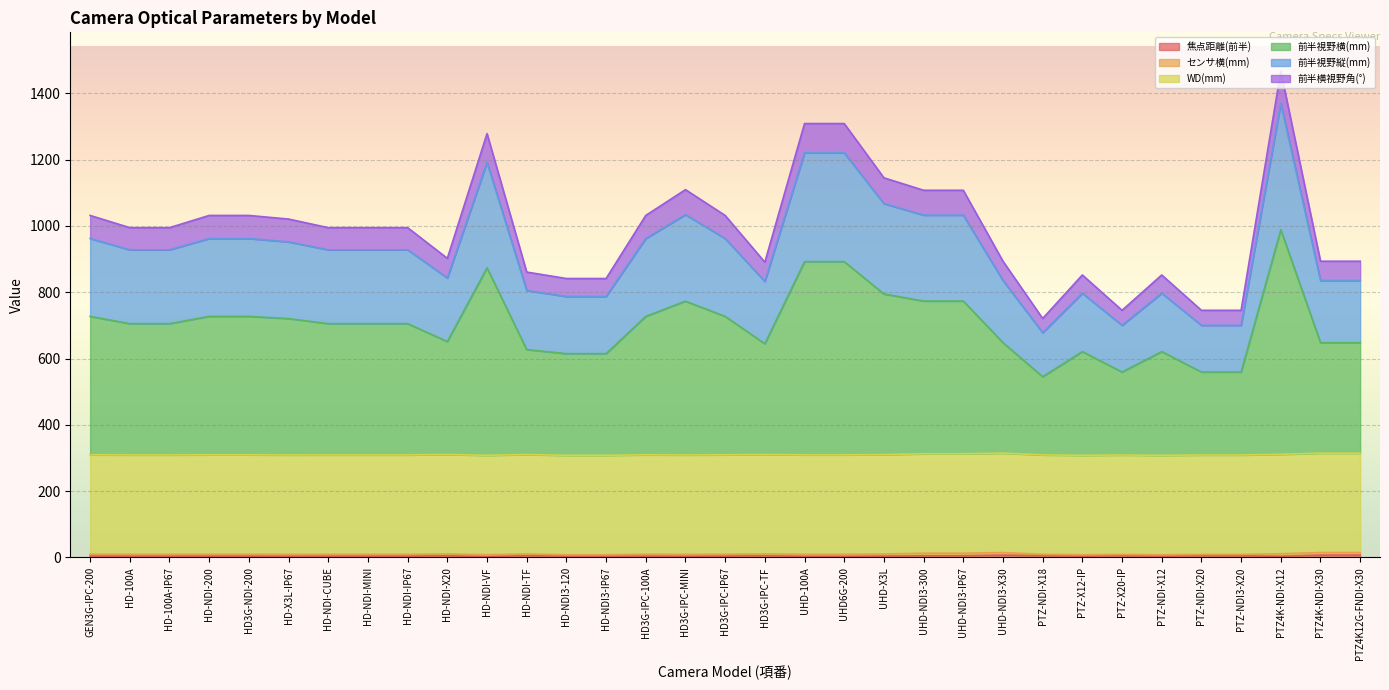

True or false: 前半視野縦(mm) and 前半横視野角(°) cross at least once.

False